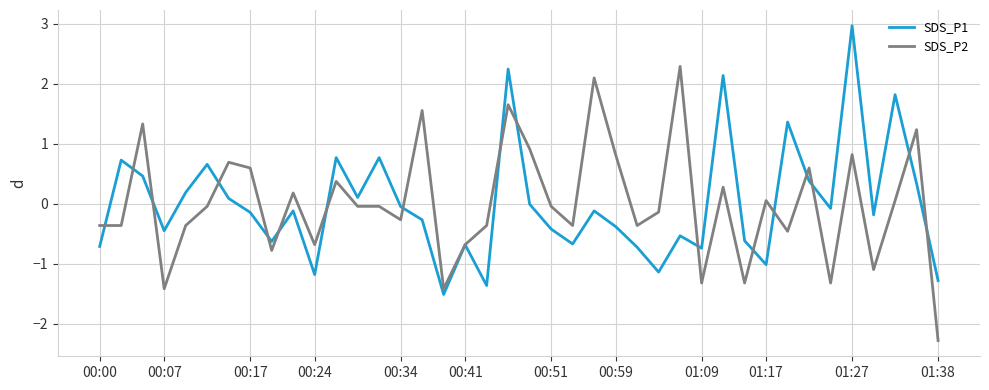

How many values in the SDS_P2 series are below 0?

23